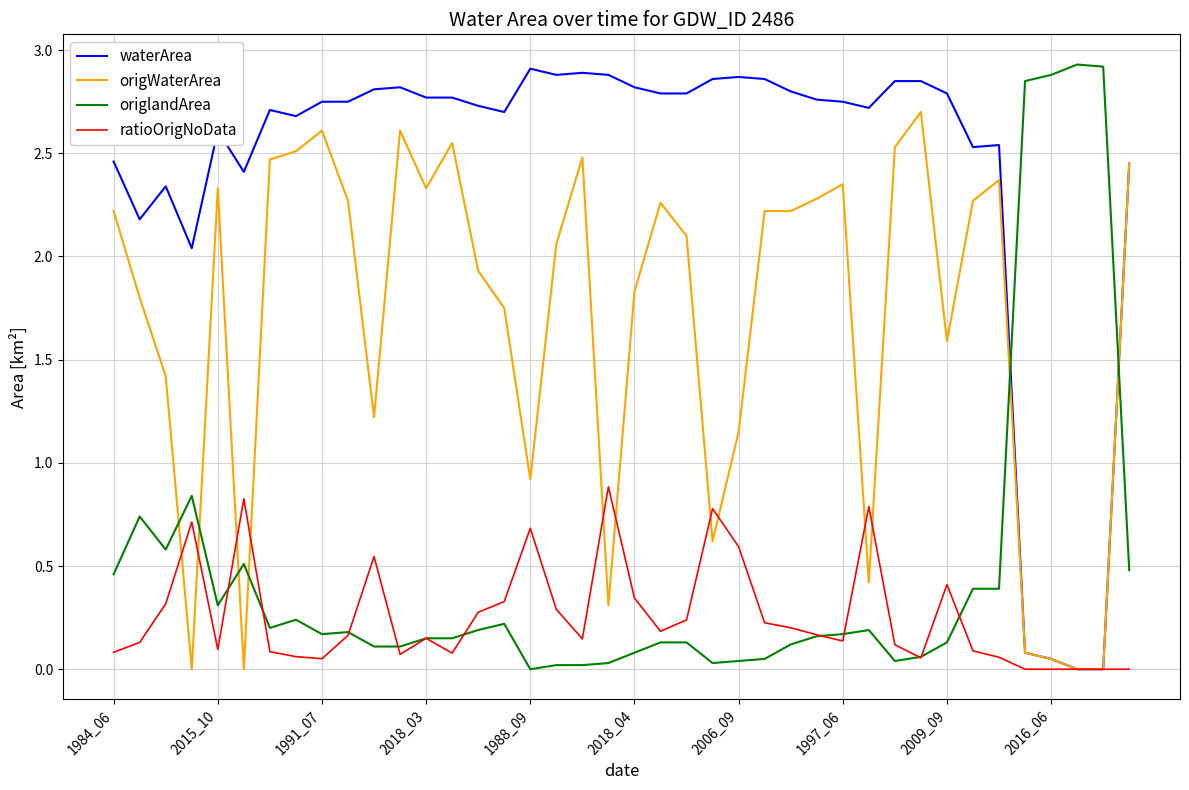

True or false: origWaterArea and origlandArea intersect in this chart.

True